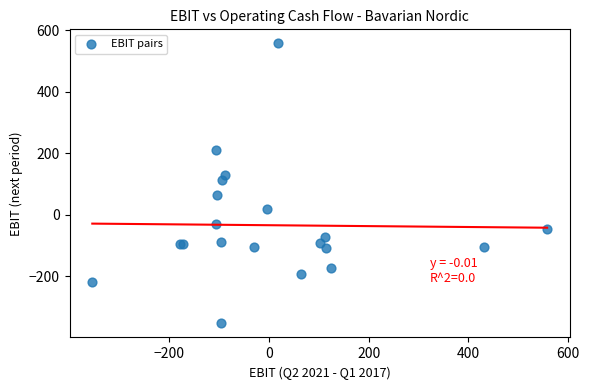

What Y value in the scatter plot is closest to 101?

112.2